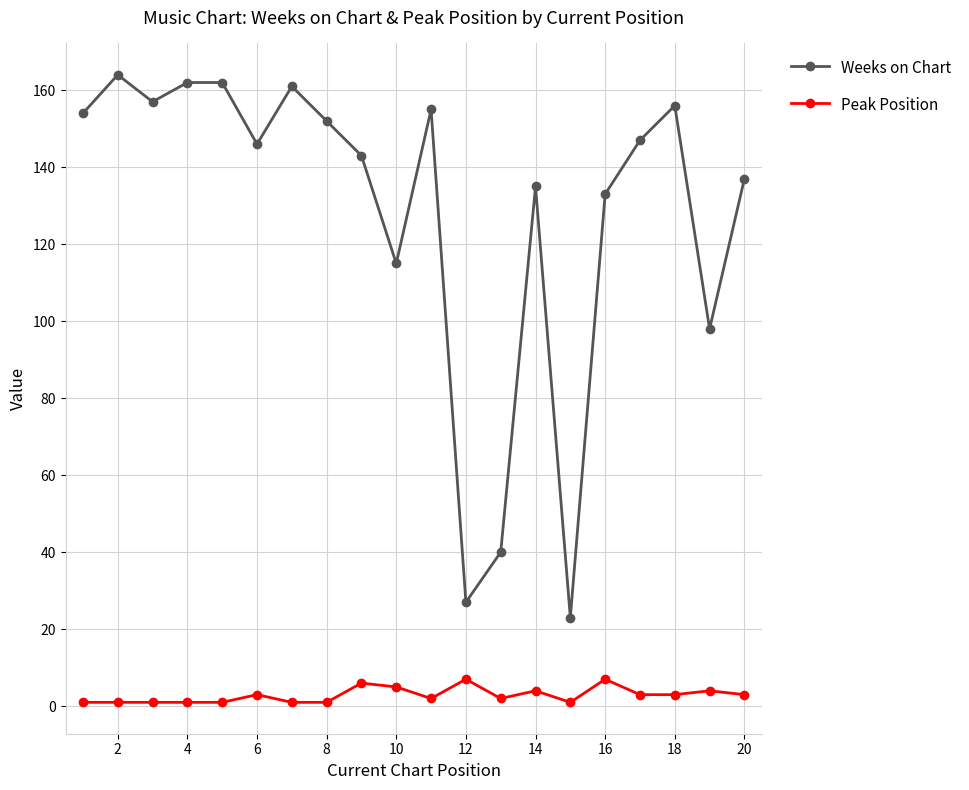

At how many categories does at least one series exceed 124?

15